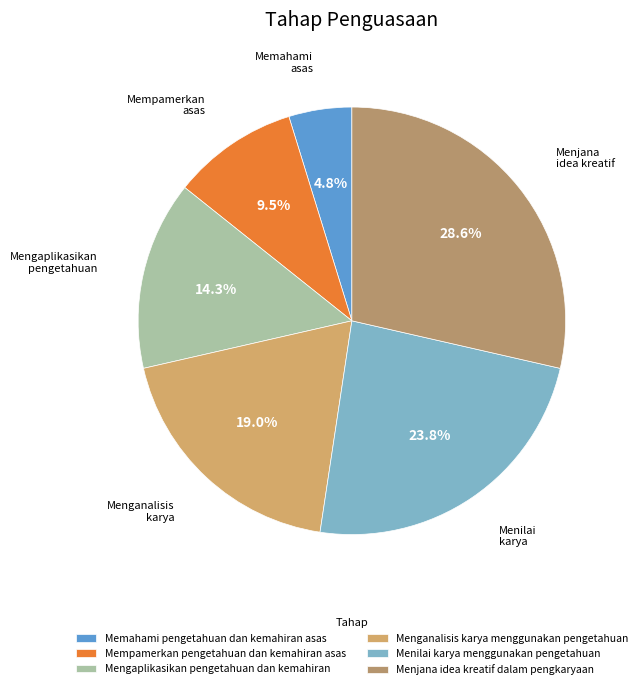

The Menjana idea kreatif dalam pengkaryaan slice represents 43% of the pie. True or false?

False